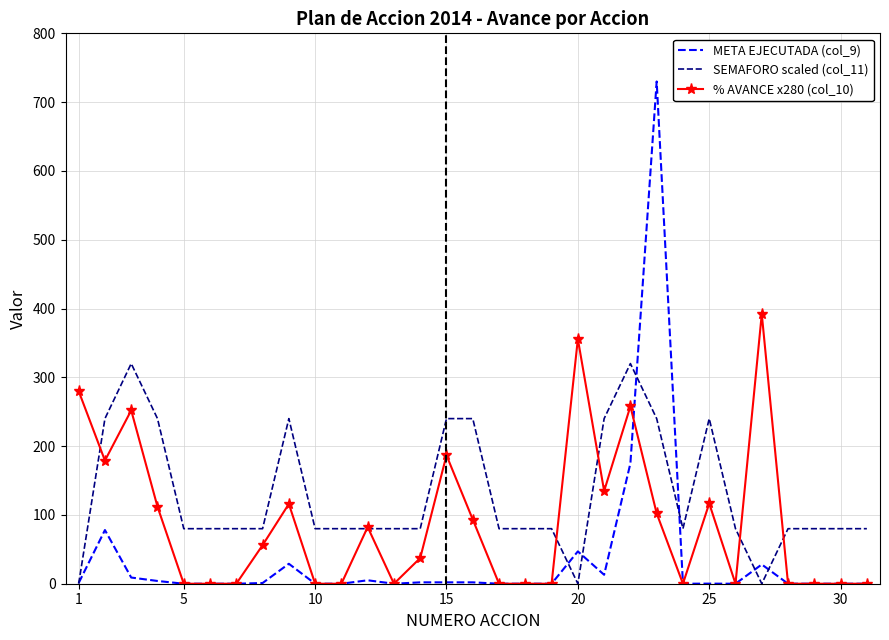

Which series has the widest spread of values?

META EJECUTADA (col_9)